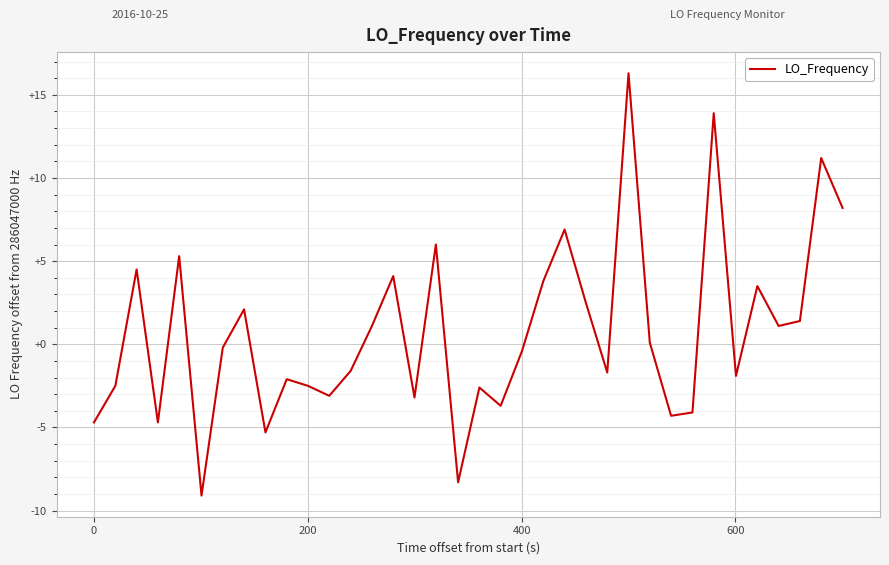

What is the difference between the maximum and minimum values?

25.4